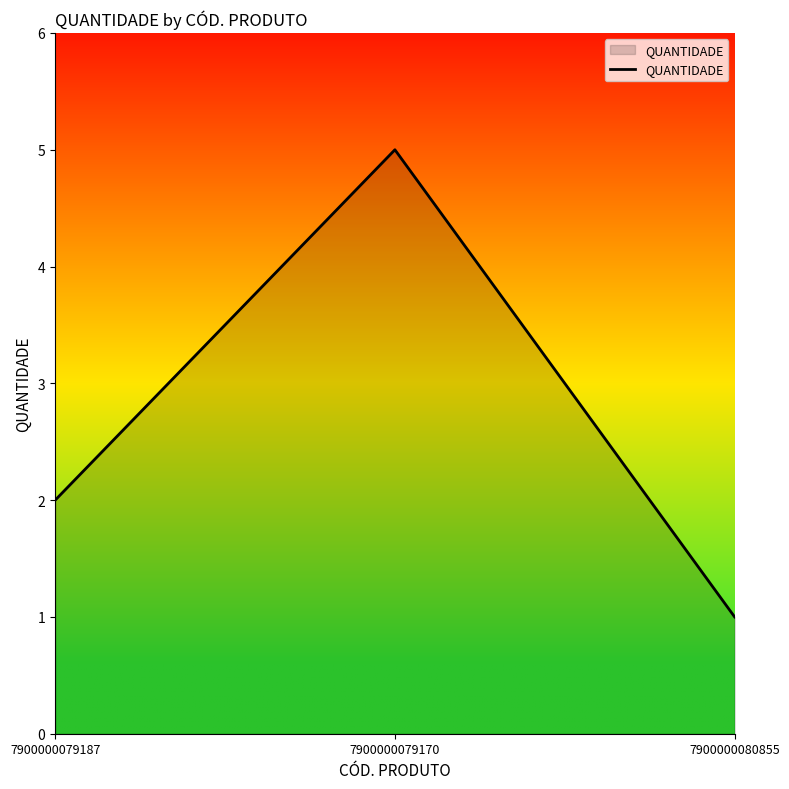

Reading left to right, list all the values displayed in this chart.

7900000079187=2	7900000079170=5	7900000080855=1